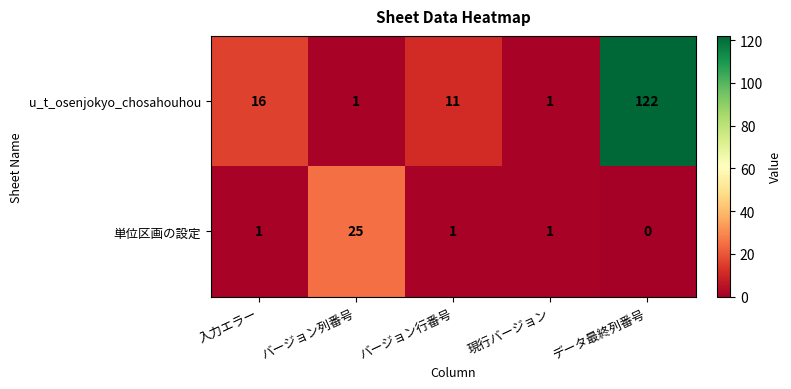

Is it true that 単位区画の設定 equals 1 at 現行バージョン?

True